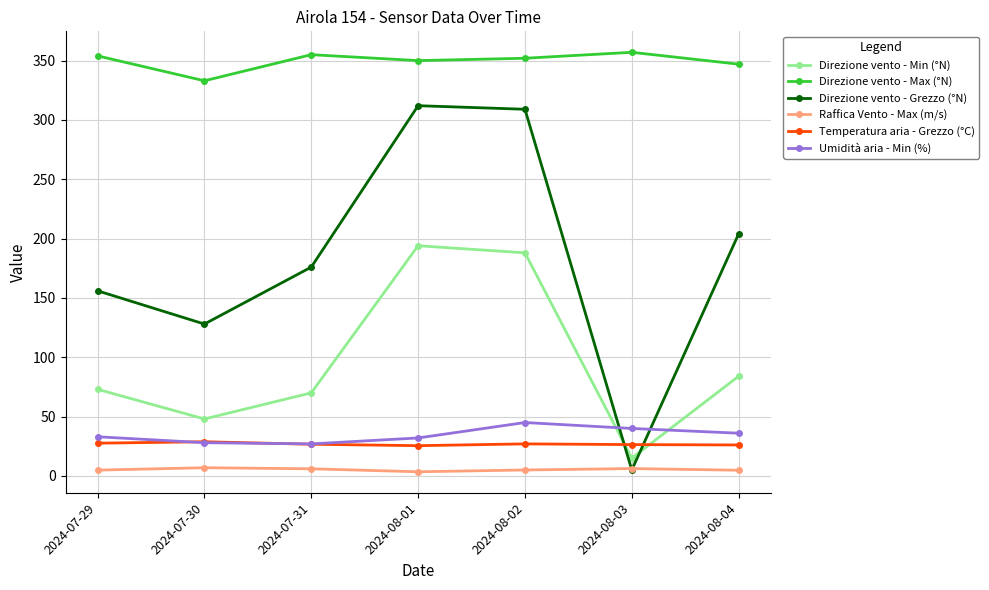

What is the sum of all Direzione vento - Min (°N) values?

672.0